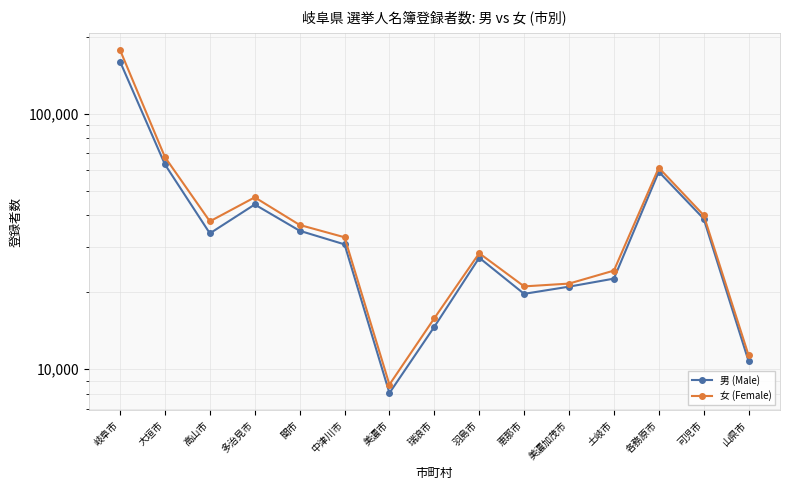

What is the label of the 14th point from the left?

可児市